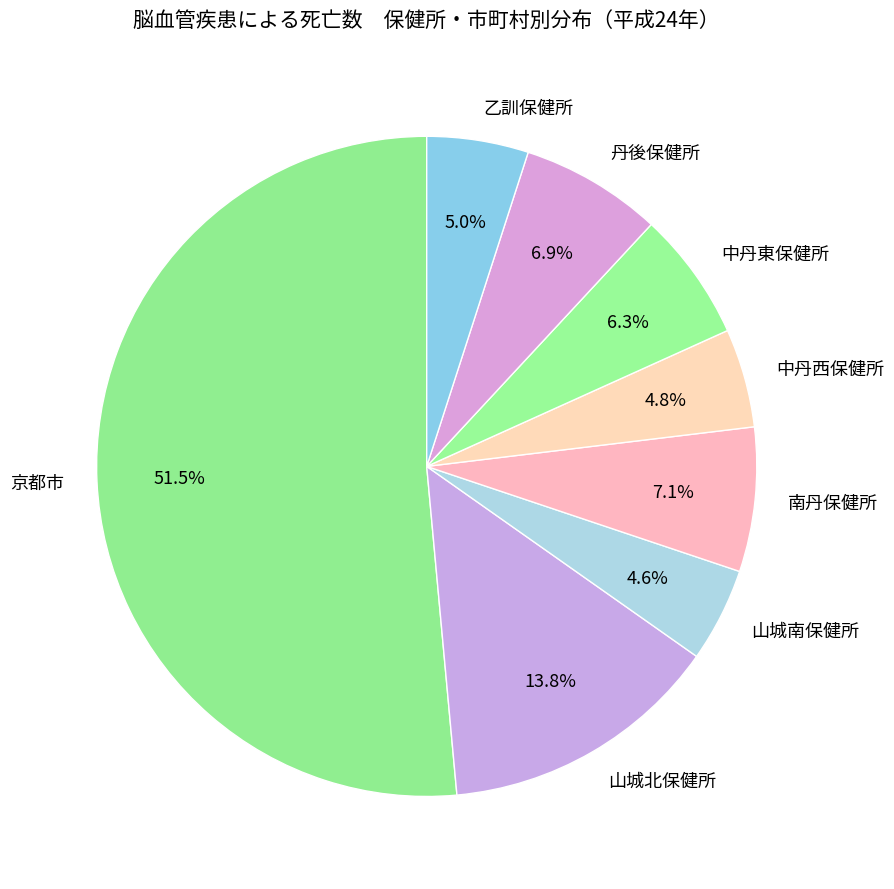

Which slice is the largest?

京都市